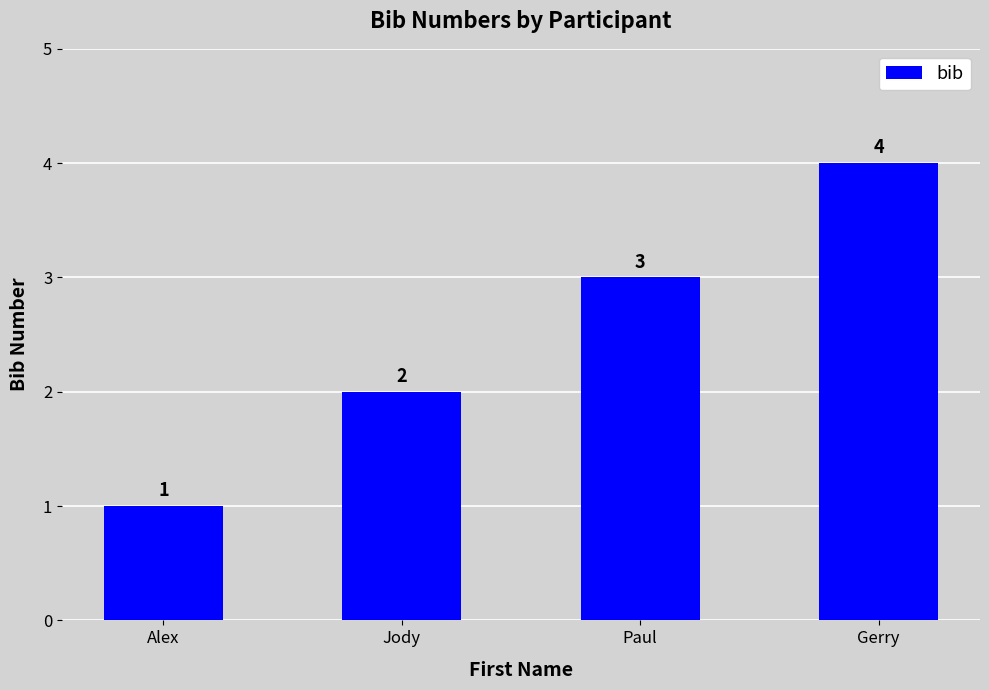

How many categories are shown in the chart?

4